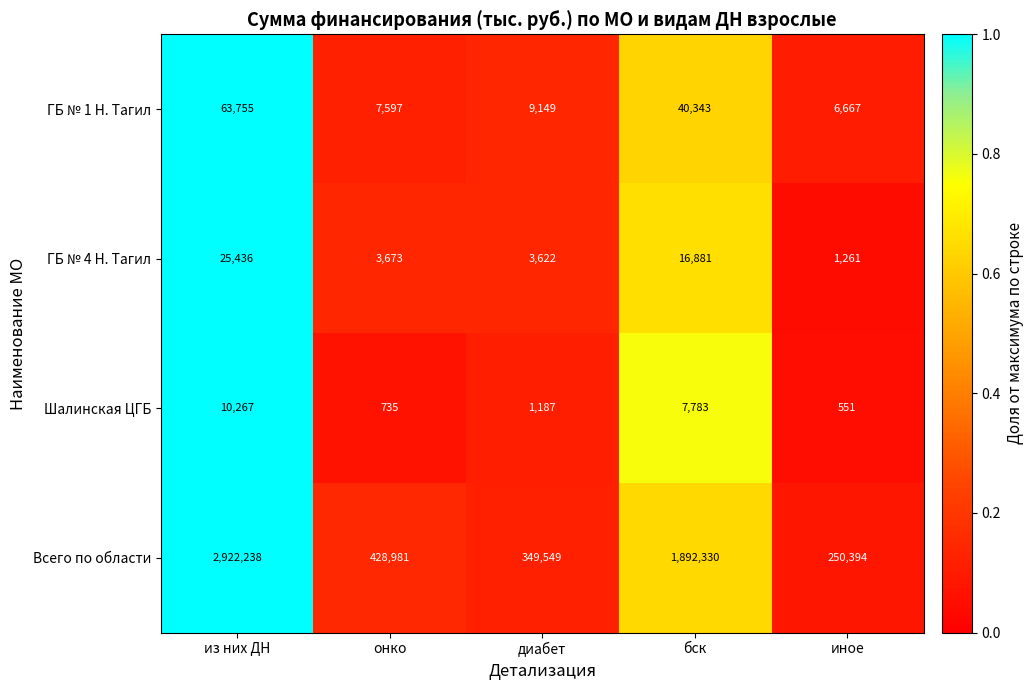

Reading left to right, what are all the values shown in this chart?

ГБ № 1 Н. Тагил: 63755	7597	9149	40343	6667
ГБ № 4 Н. Тагил: 25436	3673	3622	16881	1261
Шалинская ЦГБ: 10267	735	1187	7783	551
Всего по области: 2922238	428981	349549	1892330	250394